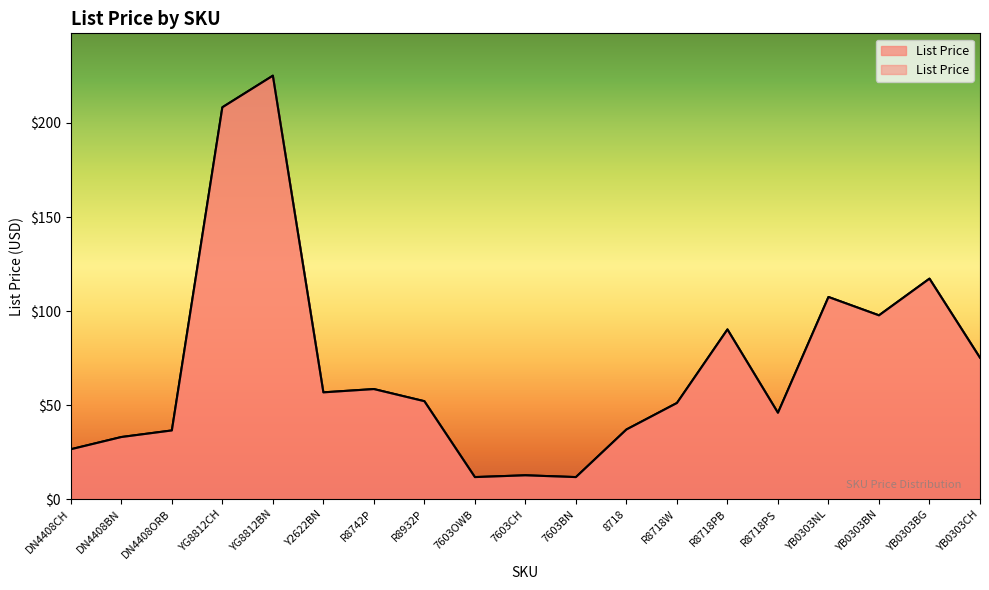

Between 7603BN and YB0303NL, which is larger?

YB0303NL